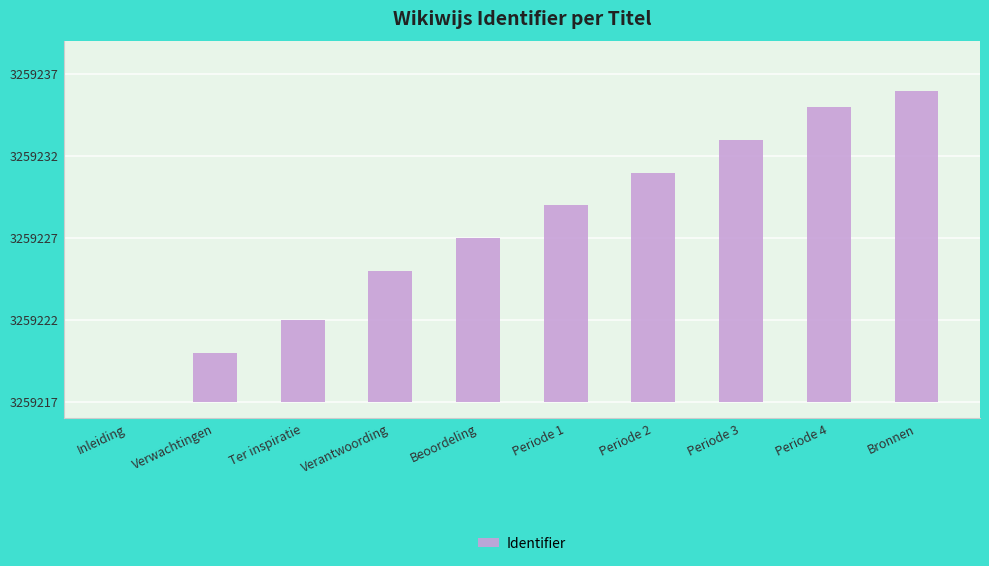

Are the bars horizontal?

No